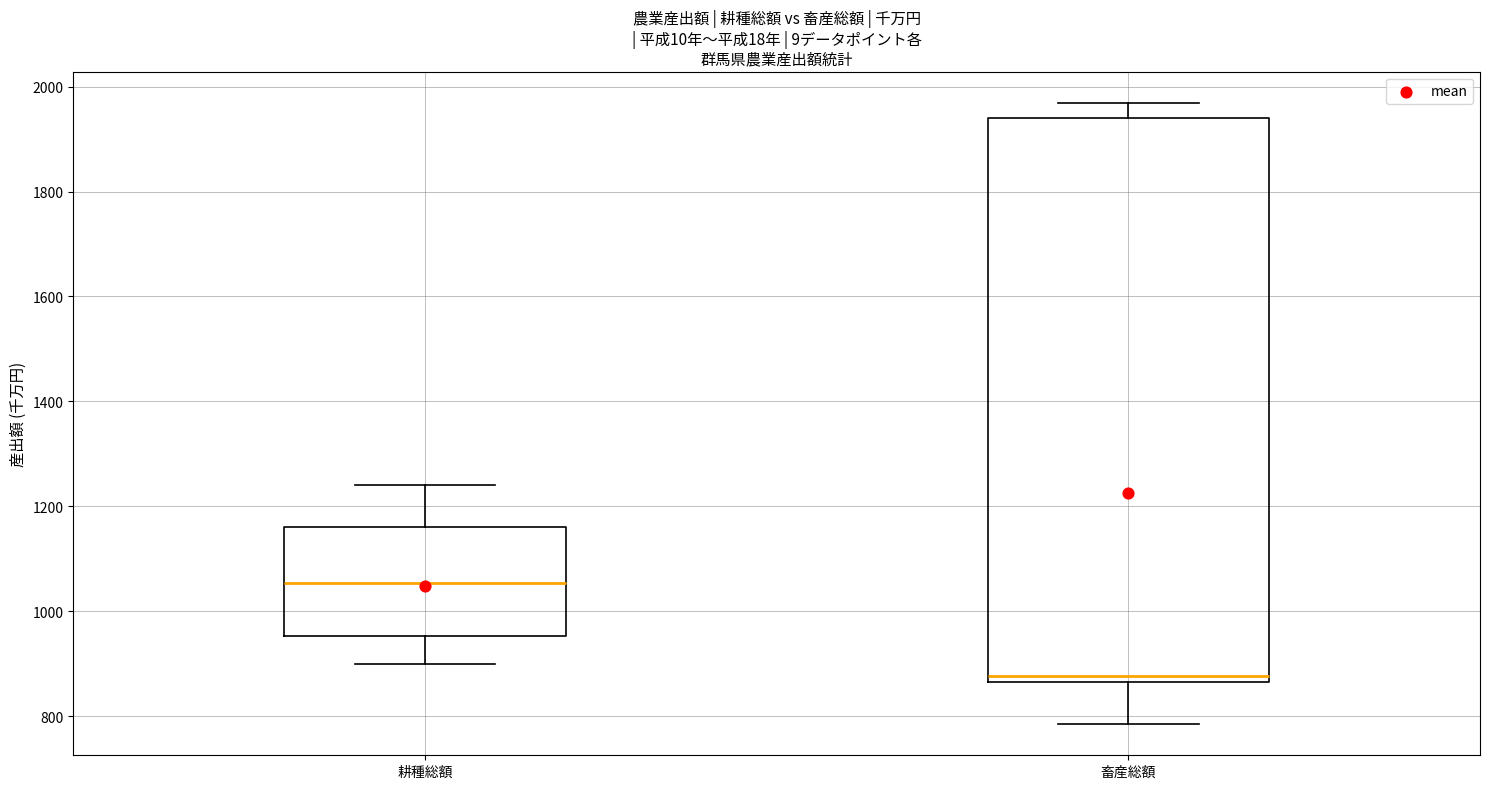

Comparing the boxes themselves (not the whiskers), which one is the tallest?

畜産総額